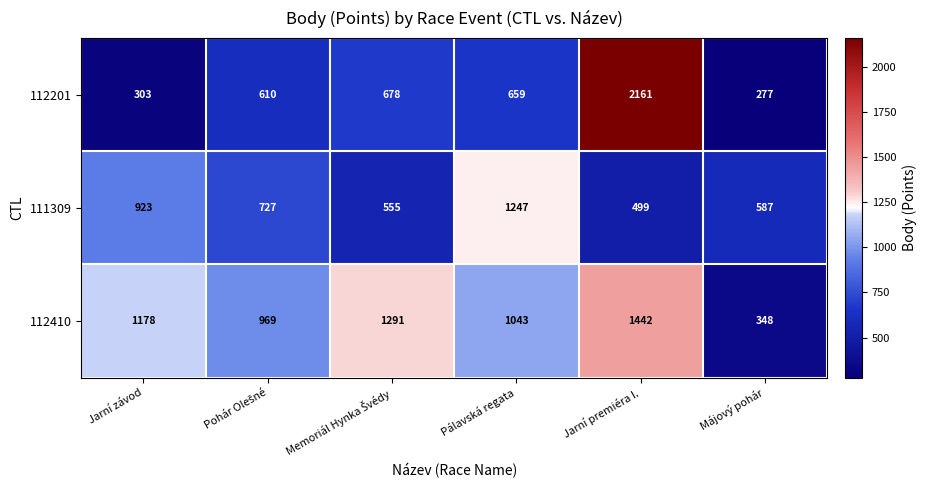

The 112410 series shows 559 at Májový pohár. True or false?

False